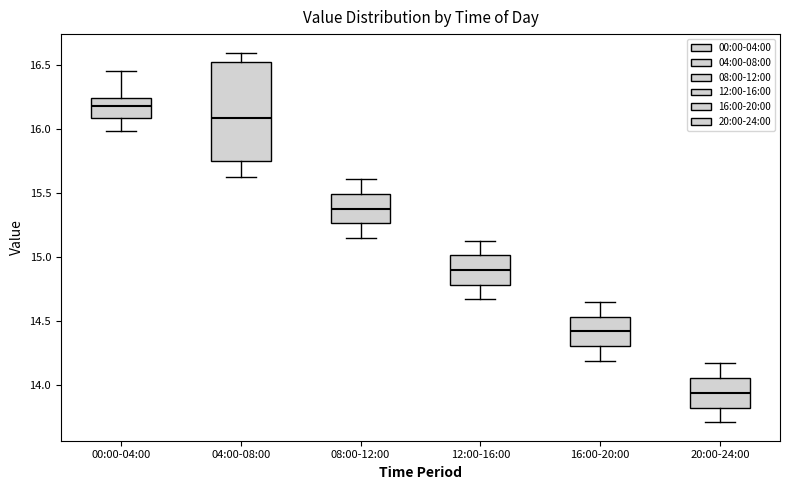

Comparing the boxes themselves (not the whiskers), which one is the tallest?

04:00-08:00